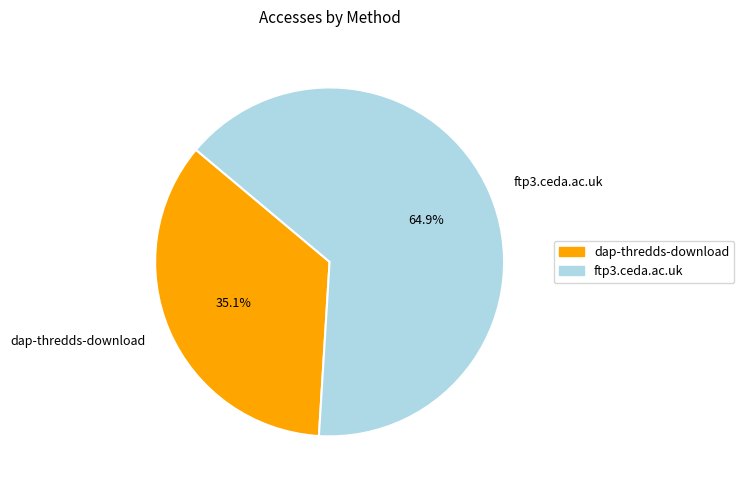

How many segments does this pie chart have?

2